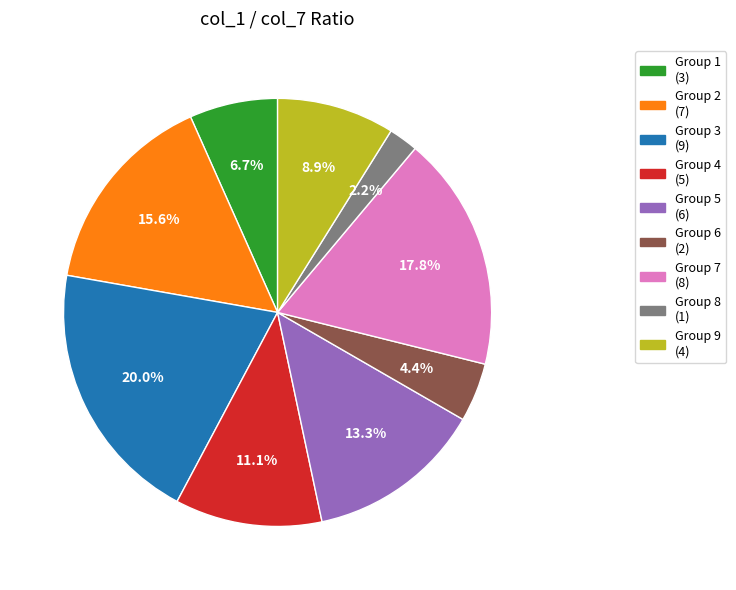

Is there any slice that represents more than half of the pie?

No